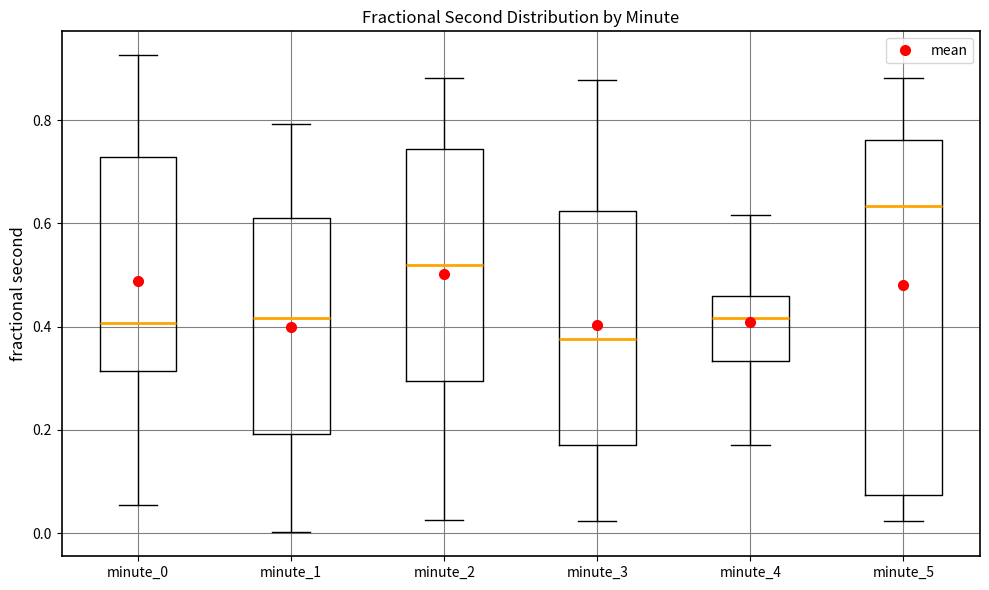

Reading left to right, transcribe this box plot: for each box, give where its median line is, the range the box spans, and where its two whiskers end, as read against the y-axis. The values are not printed on the chart, so give them approximately, as read against the axis.

minute_0: median 0.40, box 0.32 to 0.72, whiskers 0.06 to 0.92
minute_1: median 0.42, box 0.20 to 0.62, whiskers 0.00 to 0.80
minute_2: median 0.52, box 0.30 to 0.74, whiskers 0.02 to 0.88
minute_3: median 0.38, box 0.18 to 0.62, whiskers 0.02 to 0.88
minute_4: median 0.42, box 0.34 to 0.46, whiskers 0.18 to 0.62
minute_5: median 0.64, box 0.08 to 0.76, whiskers 0.02 to 0.88